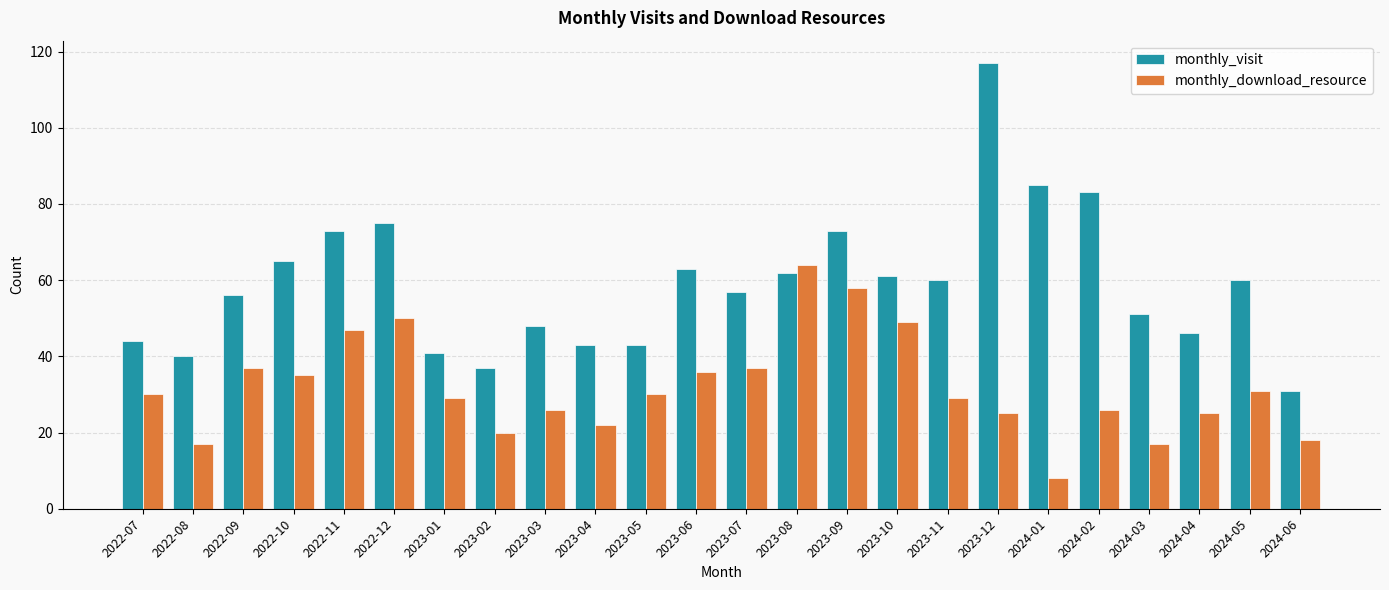

Read the monthly_visit value at 2022-10, to the nearest 5.

65